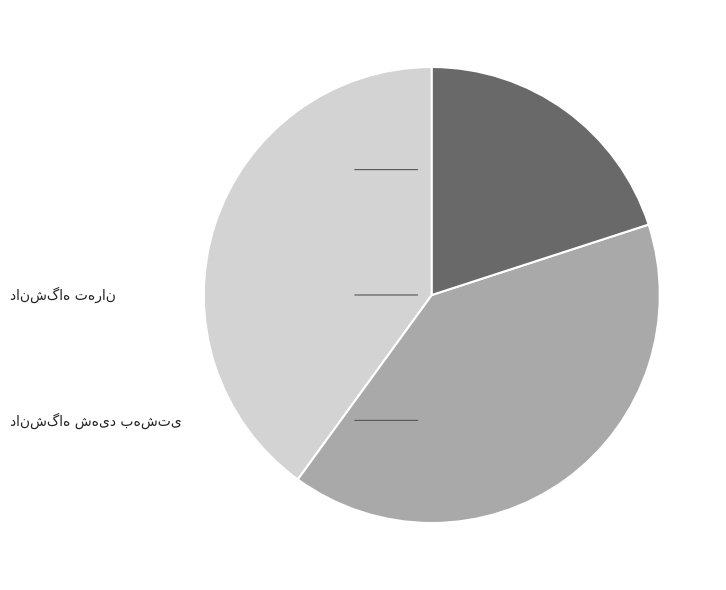

Is it true that دانشگاه شهید بهشتی is 15% of the pie?

False